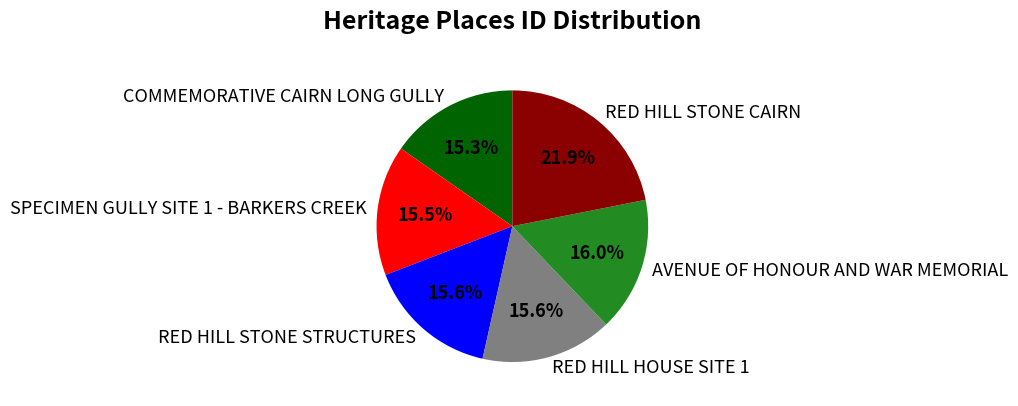

To the nearest percent, what percentage of the pie is RED HILL STONE CAIRN?

22%